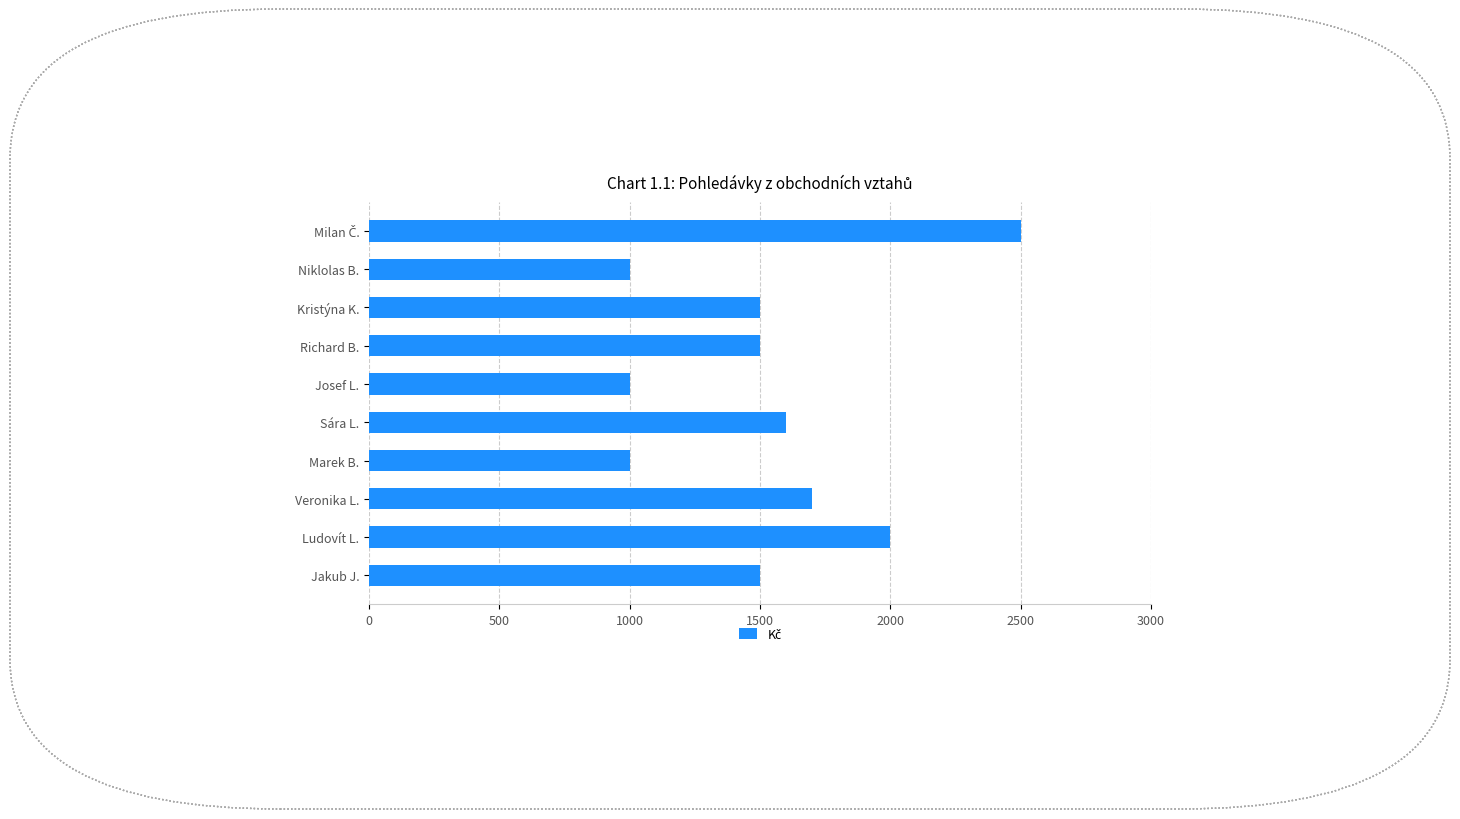

At which label is the value closest to 1750?

Veronika L.